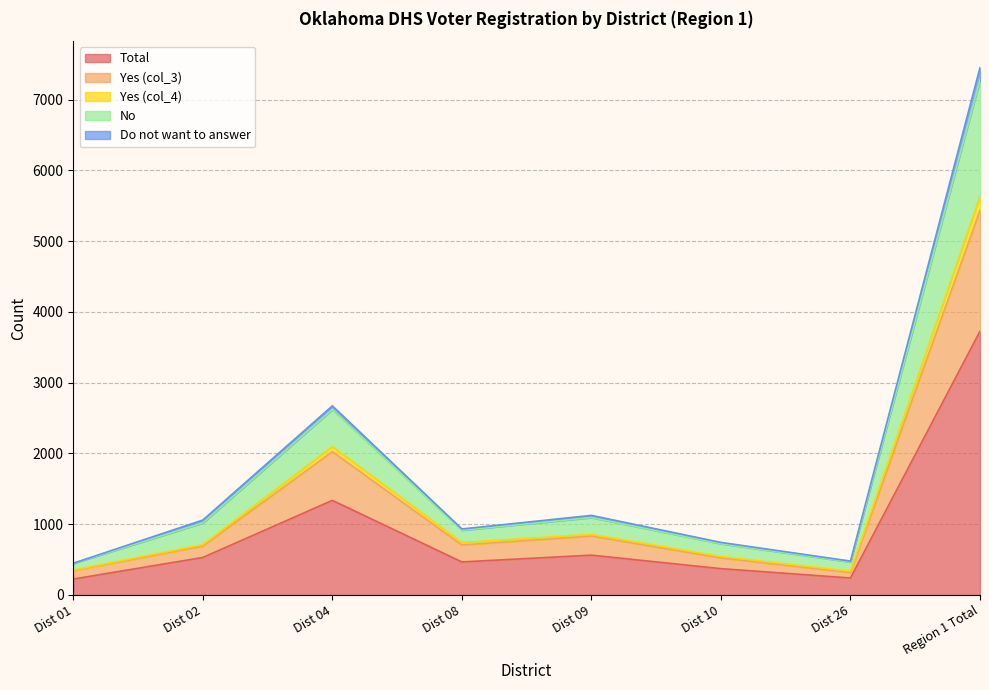

Where is the first local minimum for Total?

Dist 08